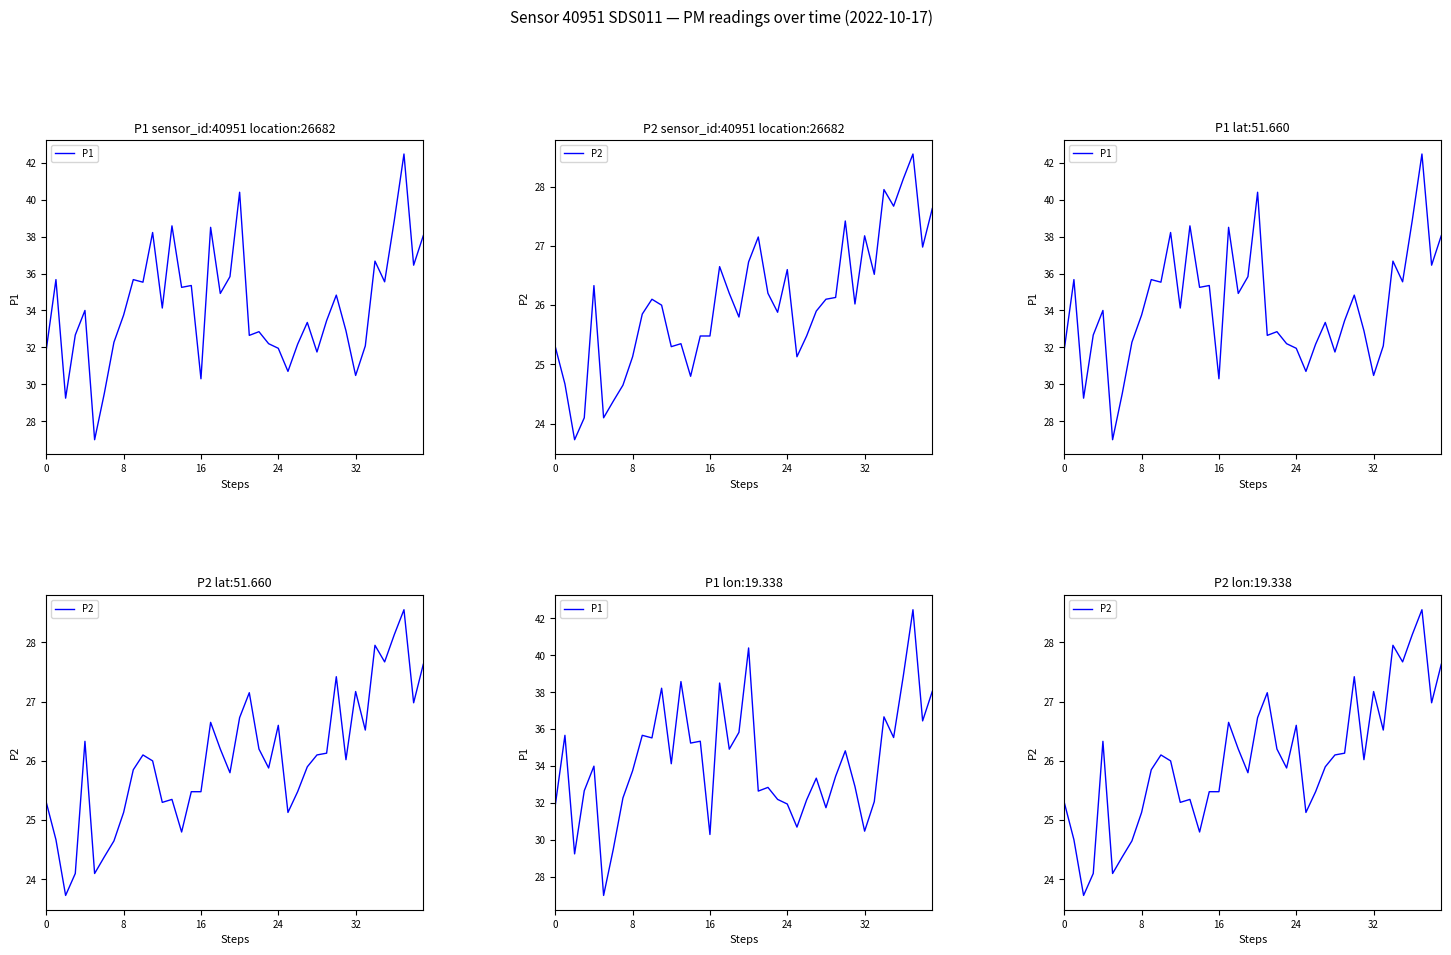

How many series are shown in this chart?

2